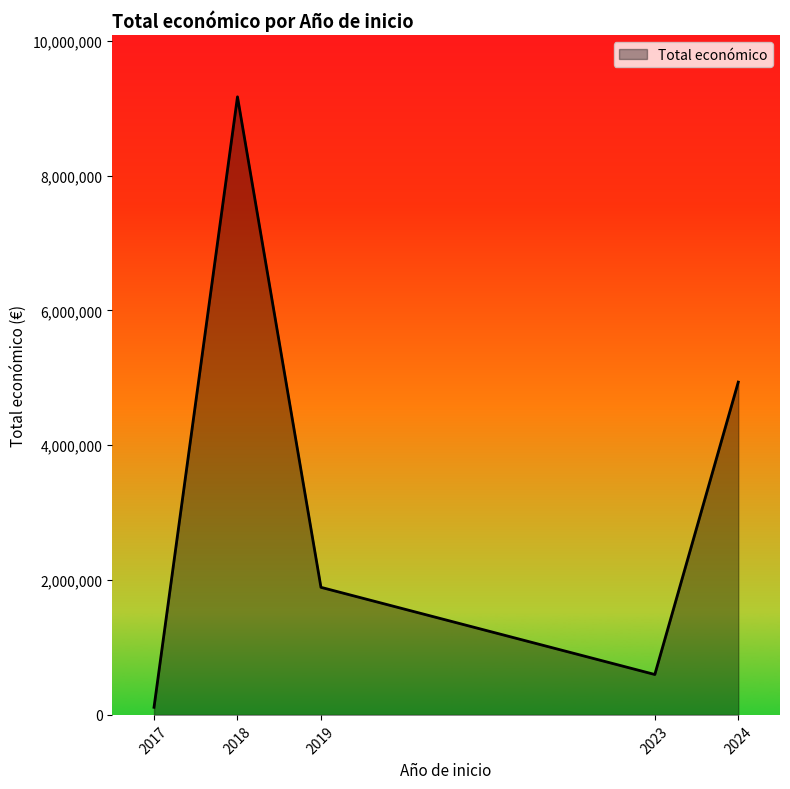

Is it true that the value at 2019 is 1892796?

True